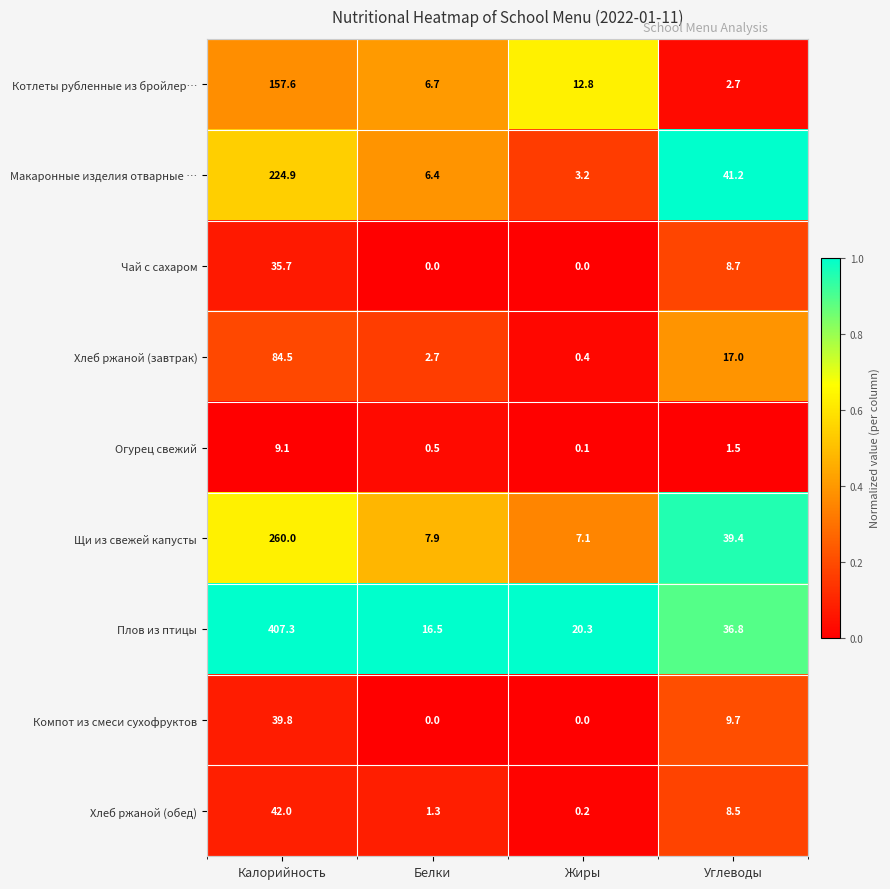

List the series in order of their peak value, highest first.

Плов из птицы, Щи из свежей капусты, Макаронные изделия отварные …, Котлеты рубленные из бройлер…, Хлеб ржаной (завтрак), Хлеб ржаной (обед), Компот из смеси сухофруктов, Чай с сахаром, Огурец свежий